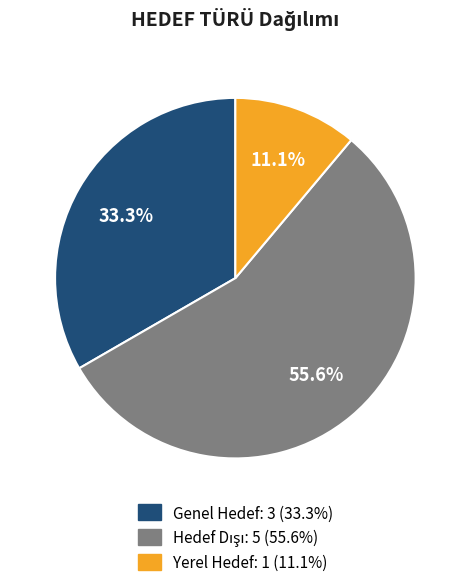

How many segments does this pie chart have?

3